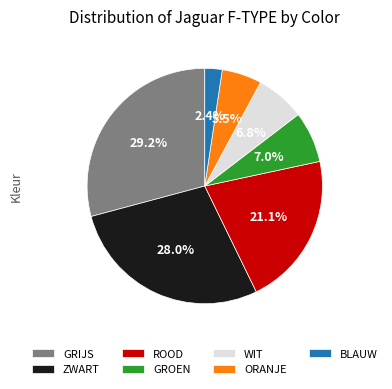

Which category has the smallest portion of the pie?

BLAUW